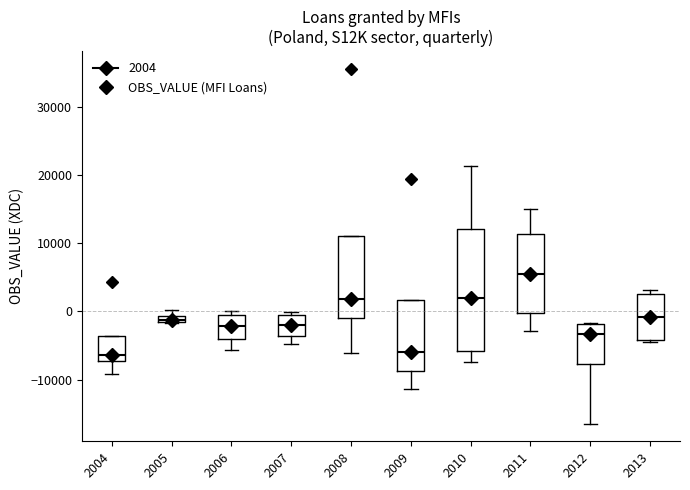

Which box is the tallest, from its lower edge to its upper edge?

2010